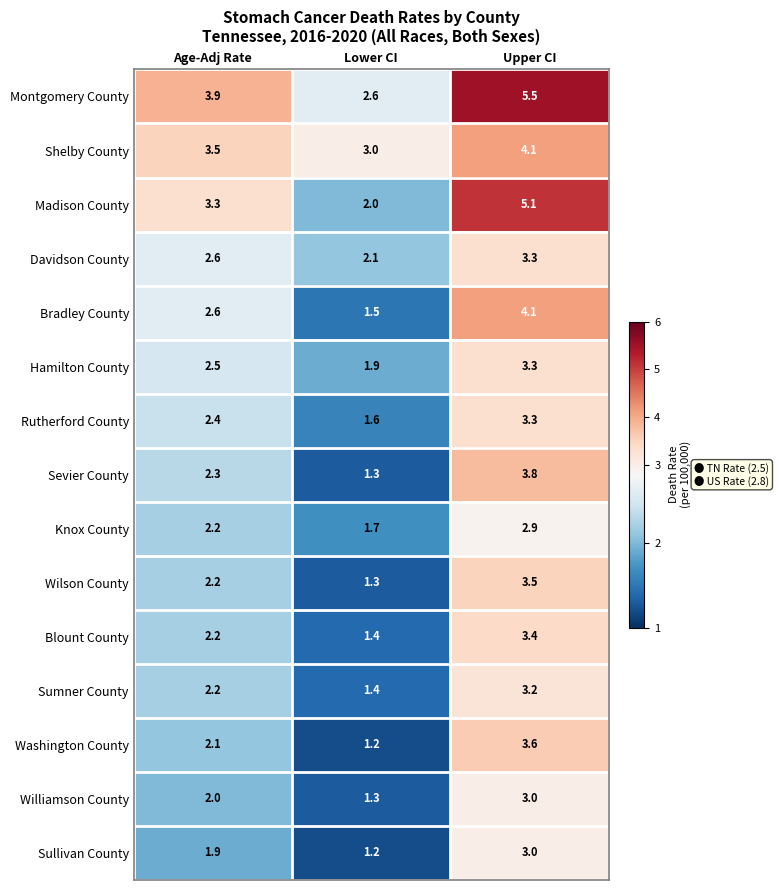

At which label does Hamilton County first exceed 2?

Age-Adj Rate